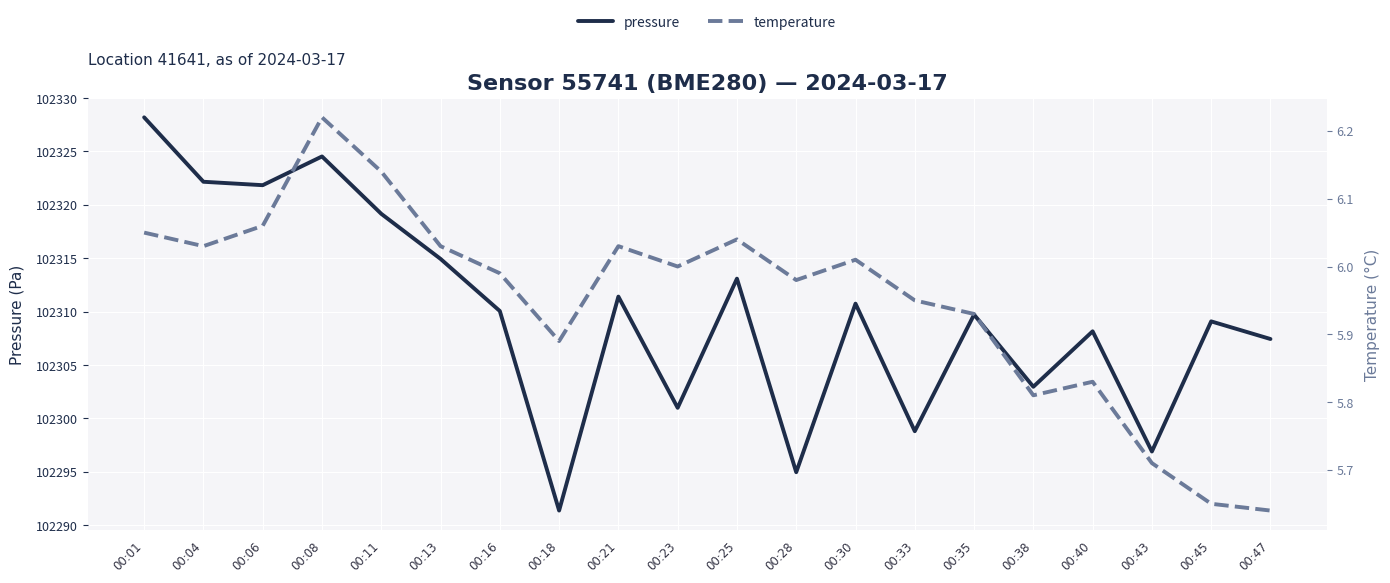

At how many categories does at least one series exceed 16897?

20